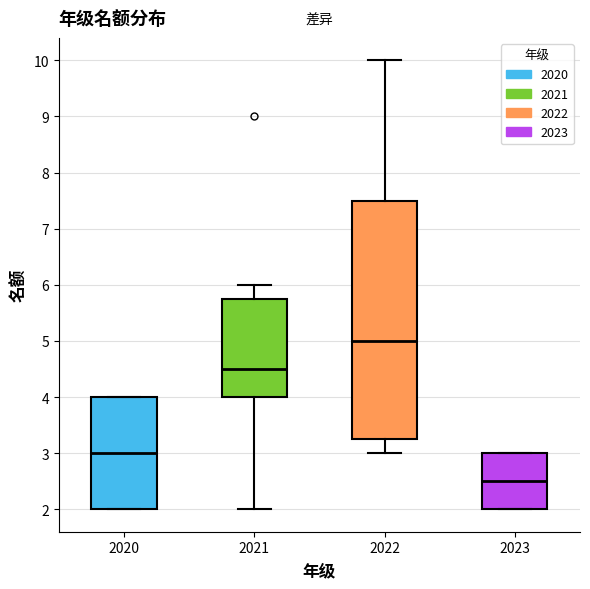

Reading left to right, transcribe this box plot: for each box, give where its median line is, the range the box spans, and where its two whiskers end, as read against the y-axis. The values are not printed on the chart, so give them approximately, as read against the axis.

2020: median 3.0, box 2.0 to 4.0, whiskers 2.0 to 4.0
2021: median 4.5, box 4.0 to 5.8, whiskers 2.0 to 6.0
2022: median 5.0, box 3.3 to 7.5, whiskers 3.0 to 10.0
2023: median 2.5, box 2.0 to 3.0, whiskers 2.0 to 3.0